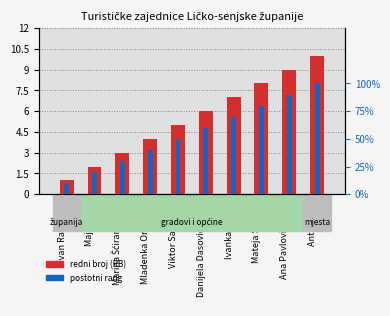

What are all the series names shown in the legend?

redni broj (RB), postotni rang